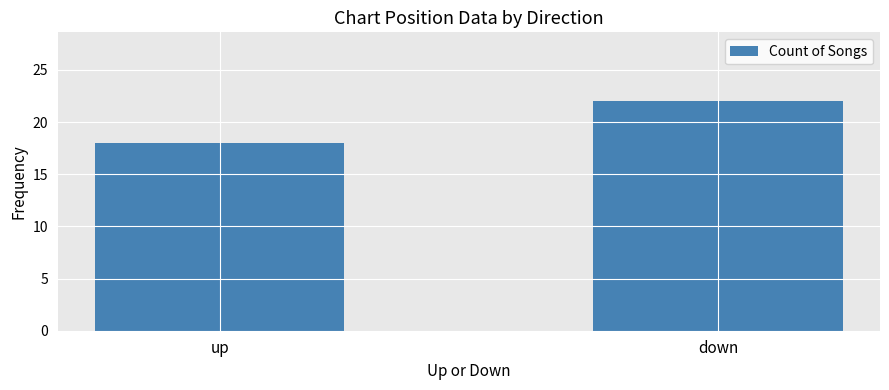

What is the smallest value displayed?

18